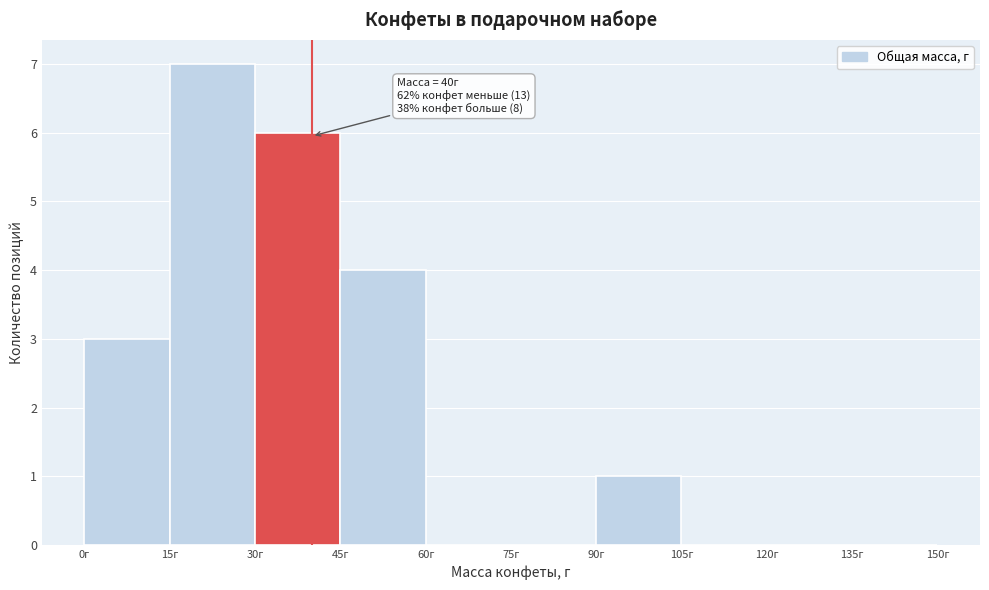

Which range on the x-axis has the tallest bar?

15 to 30